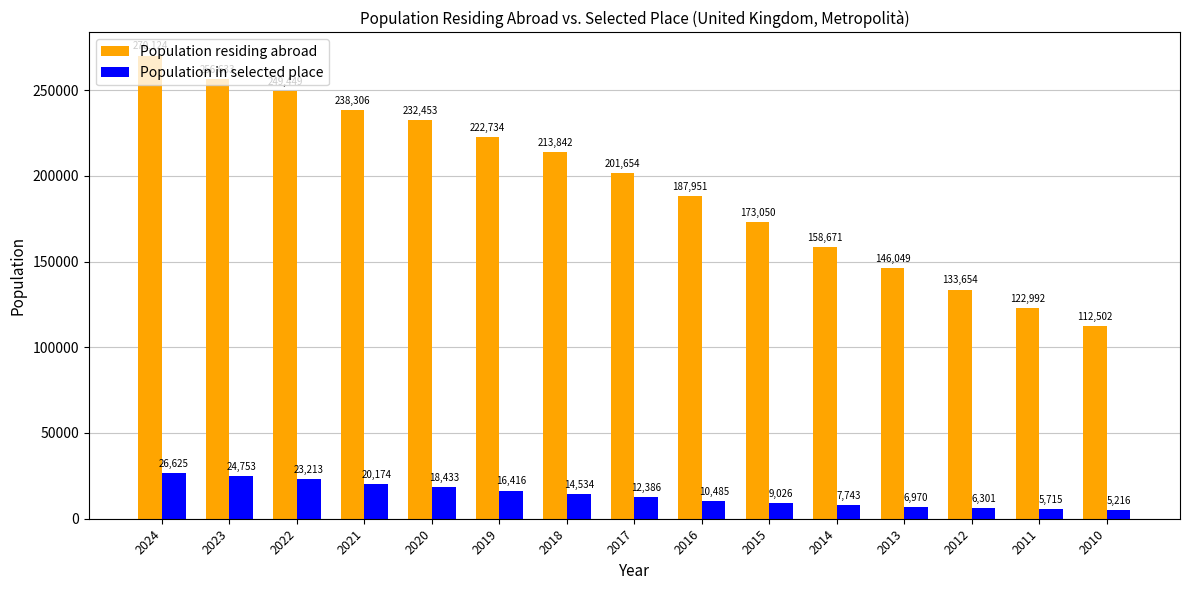

What is the difference between the highest and lowest values at 2023?

231880